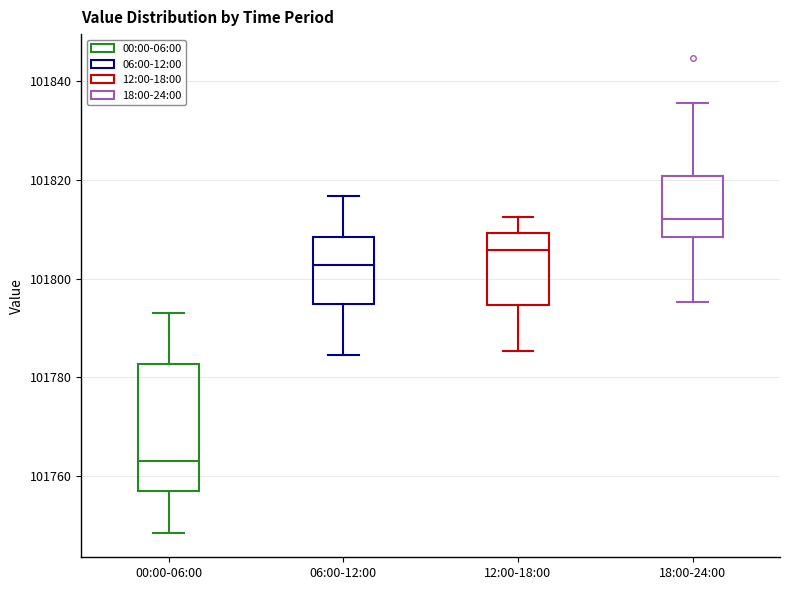

Reading left to right, transcribe this box plot: for each box, give where its median line is, the range the box spans, and where its two whiskers end, as read against the y-axis. The values are not printed on the chart, so give them approximately, as read against the axis.

00:00-06:00: median 101764, box 101756 to 101782, whiskers 101748 to 101792
06:00-12:00: median 101802, box 101794 to 101808, whiskers 101784 to 101816
12:00-18:00: median 101806, box 101794 to 101810, whiskers 101786 to 101812
18:00-24:00: median 101812, box 101808 to 101820, whiskers 101796 to 101836